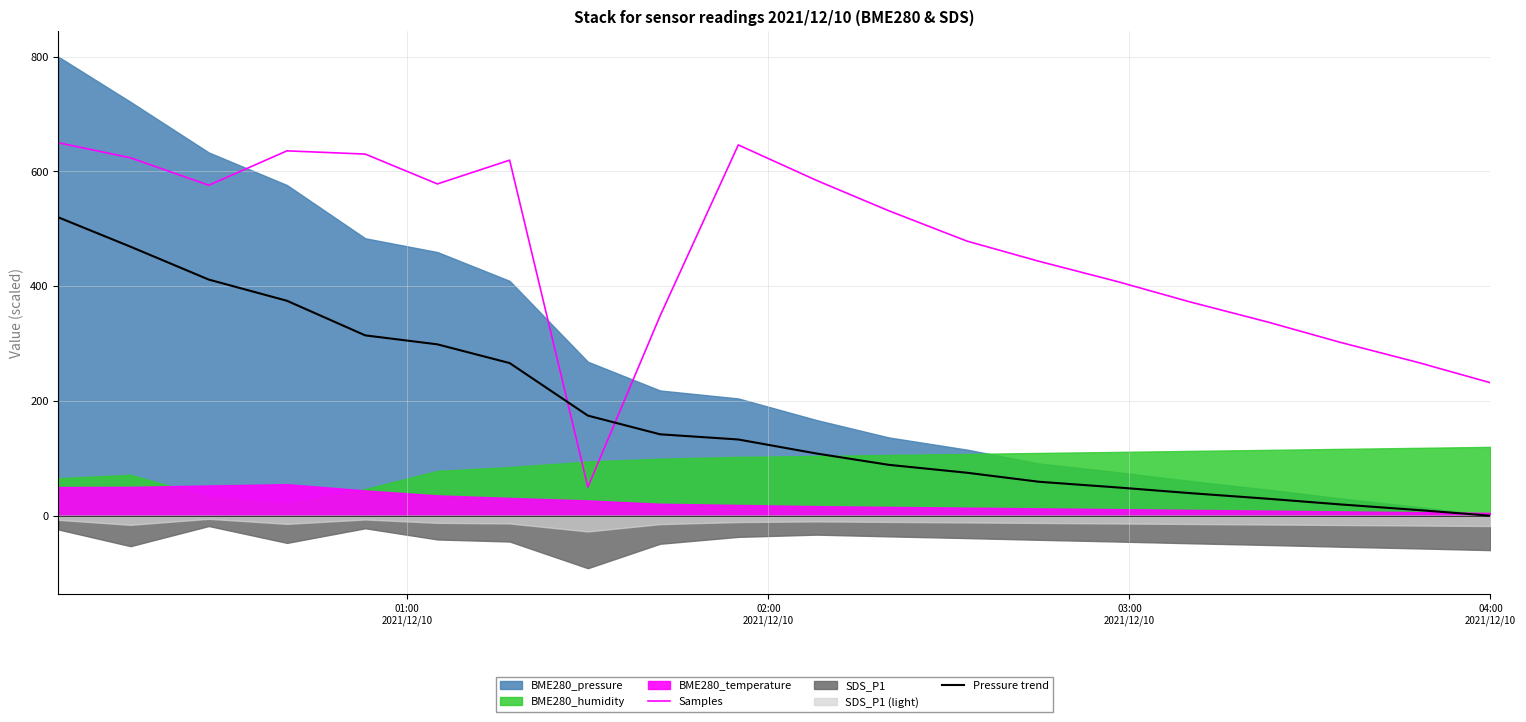

What is the difference between the maximum and minimum values in the Samples series?

600.0